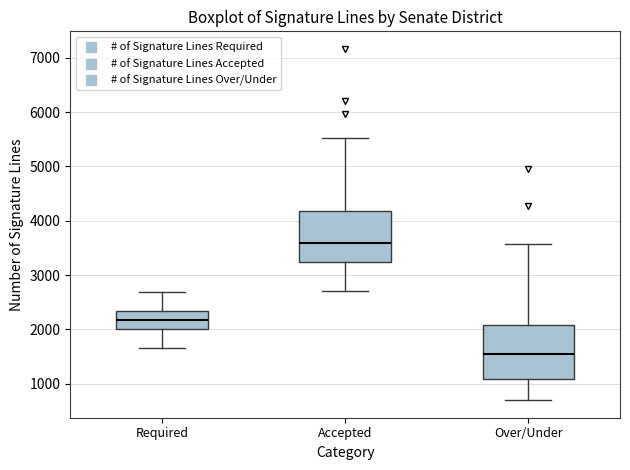

Which box's median line is the lowest?

Over/Under